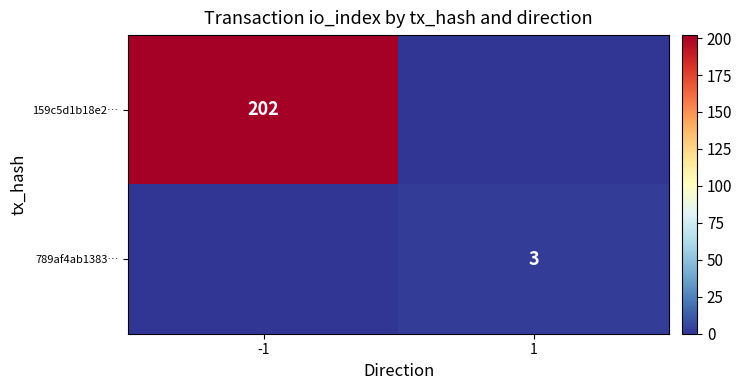

What is the total value across all series at -1?

202